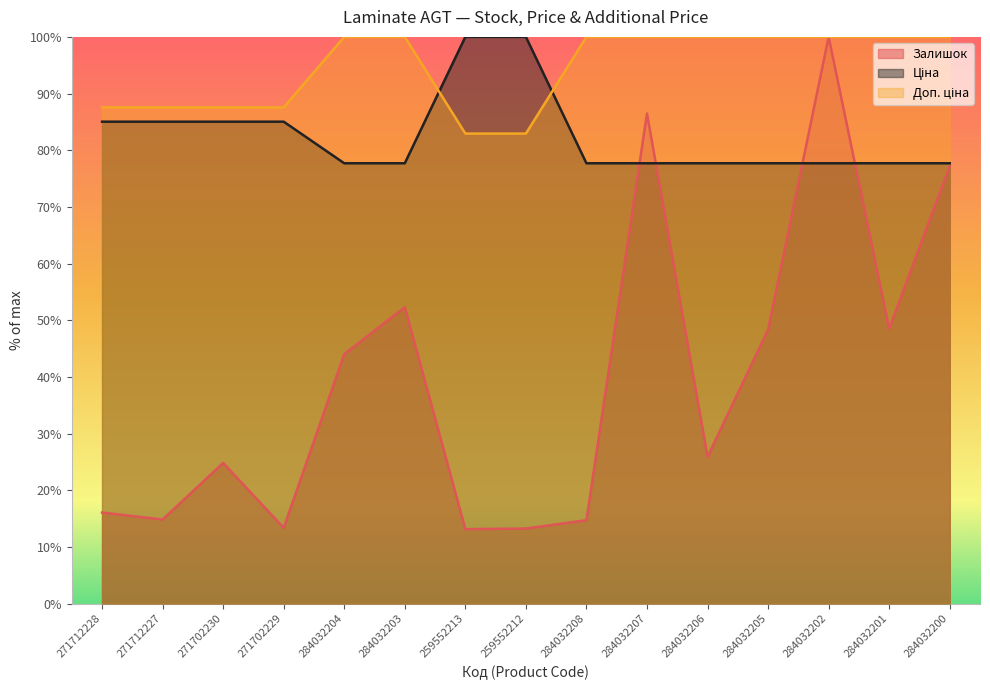

What is the label of the 9th point from the right?

259552213